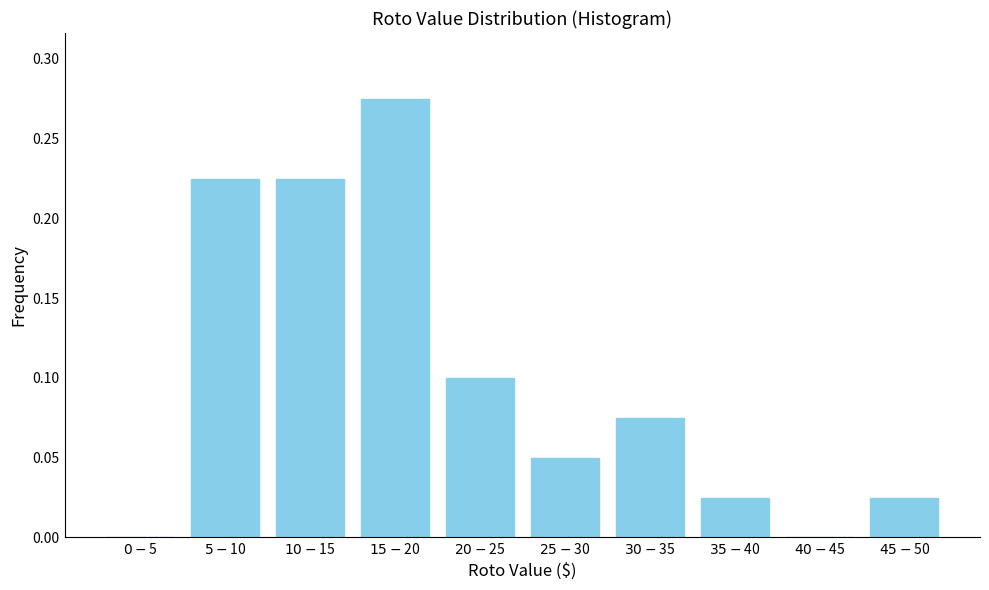

What is the sum of all values?

1.0